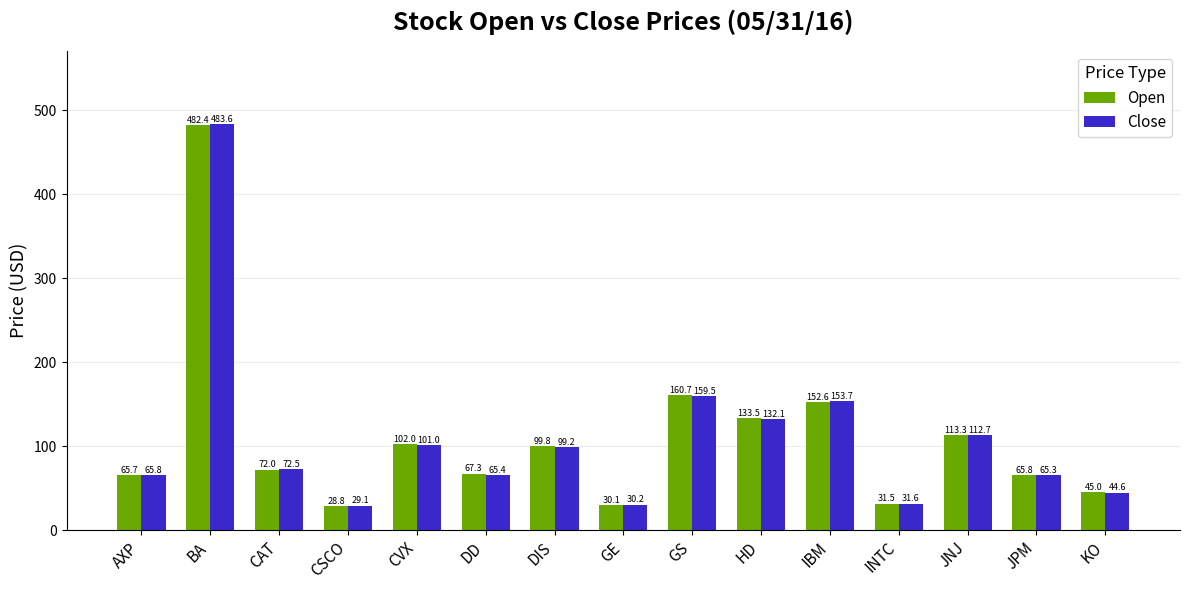

Rank the categories by Close value from highest to lowest.

BA, GS, IBM, HD, JNJ, CVX, DIS, CAT, AXP, DD, JPM, KO, INTC, GE, CSCO